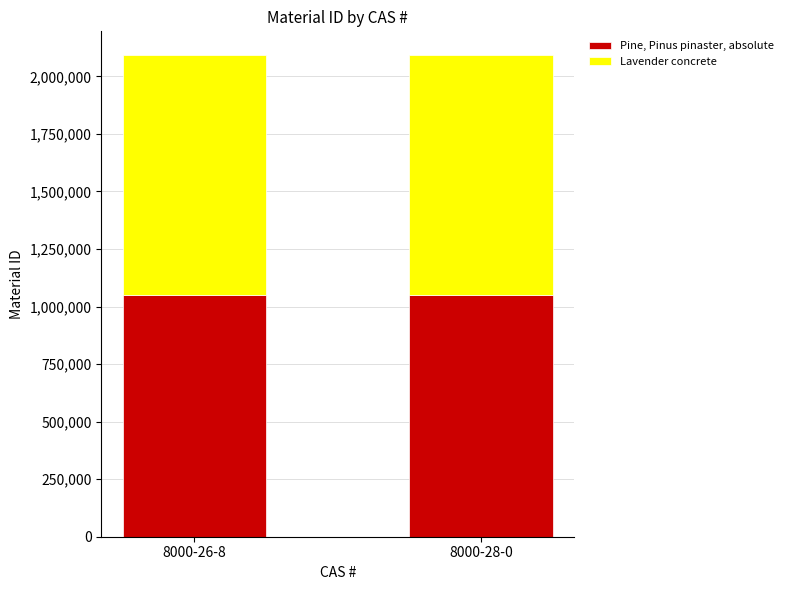

What is the average value of the Pine, Pinus pinaster, absolute series?

1048322